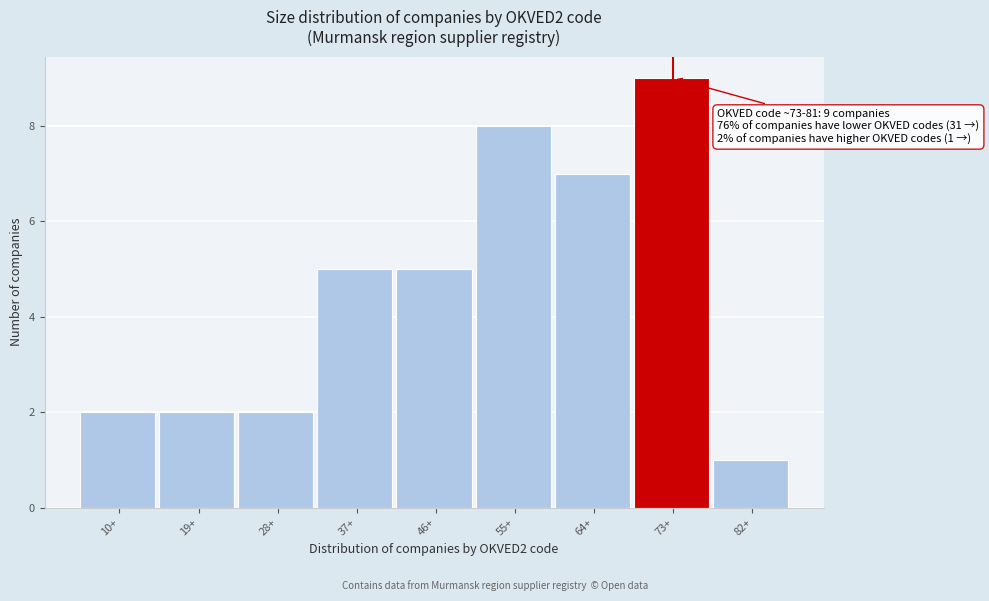

Reading left to right, extract all data points from this chart.

2	2	2	5	5	8	7	9	1